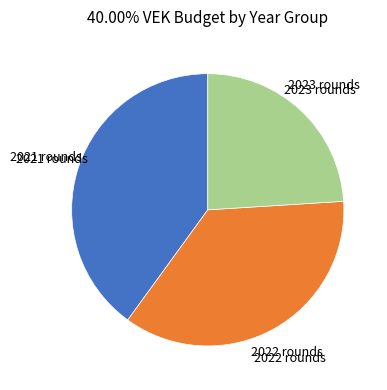

Does any single category account for the majority?

No